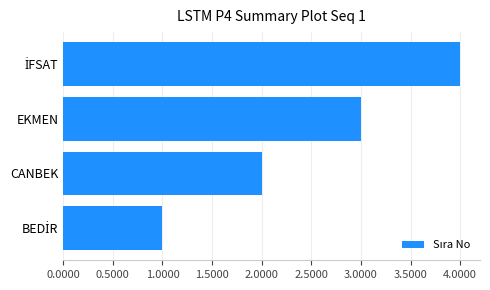

How many data points are less than 3?

2